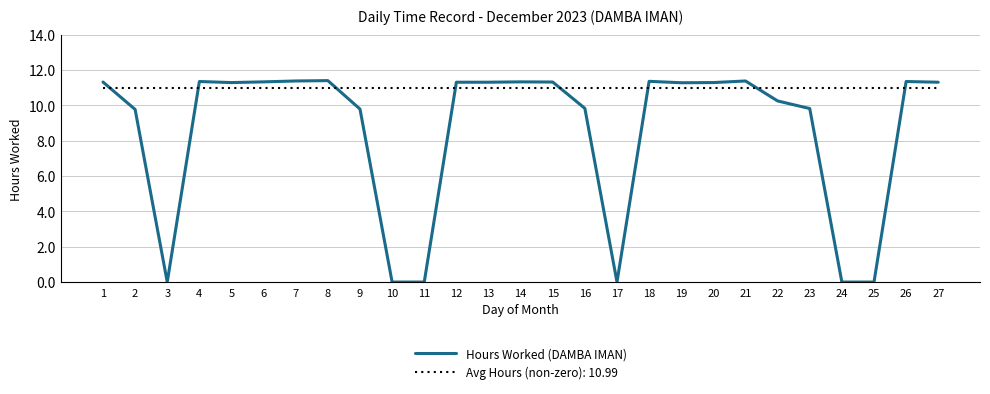

Which series has the largest range (max minus min)?

Hours Worked (DAMBA IMAN)